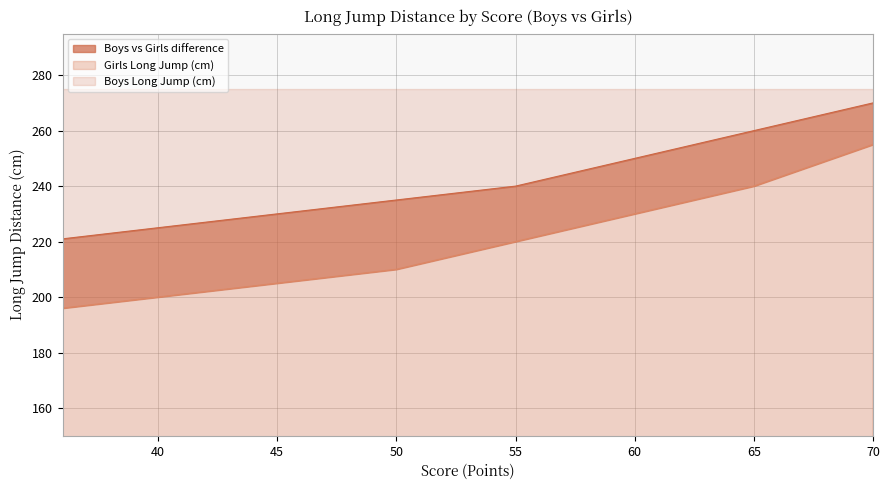

What is the maximum value for Girls Long Jump (cm)?

255